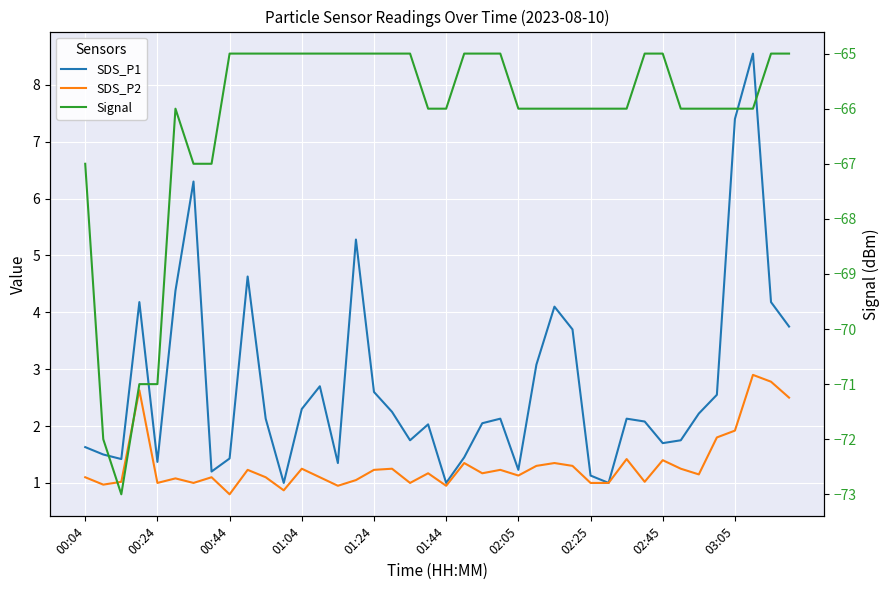

At which category does the chart reach its peak across all series?

37